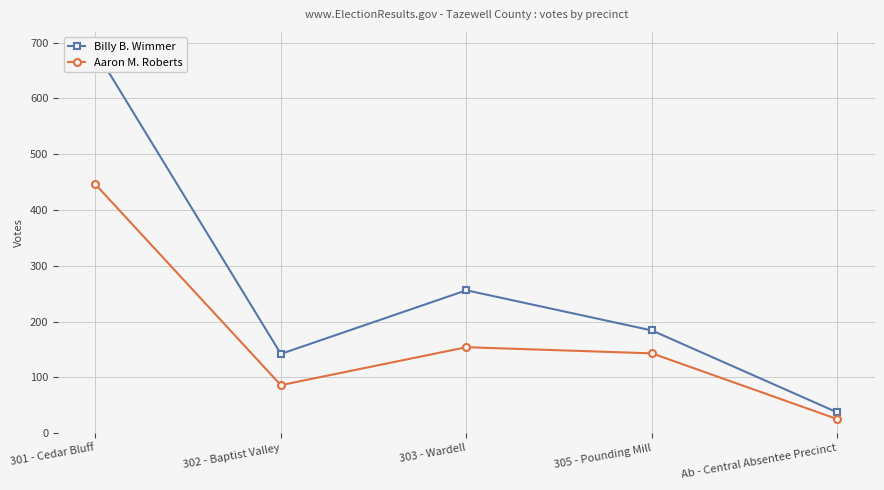

At which category does Billy B. Wimmer reach its first local valley?

302 - Baptist Valley